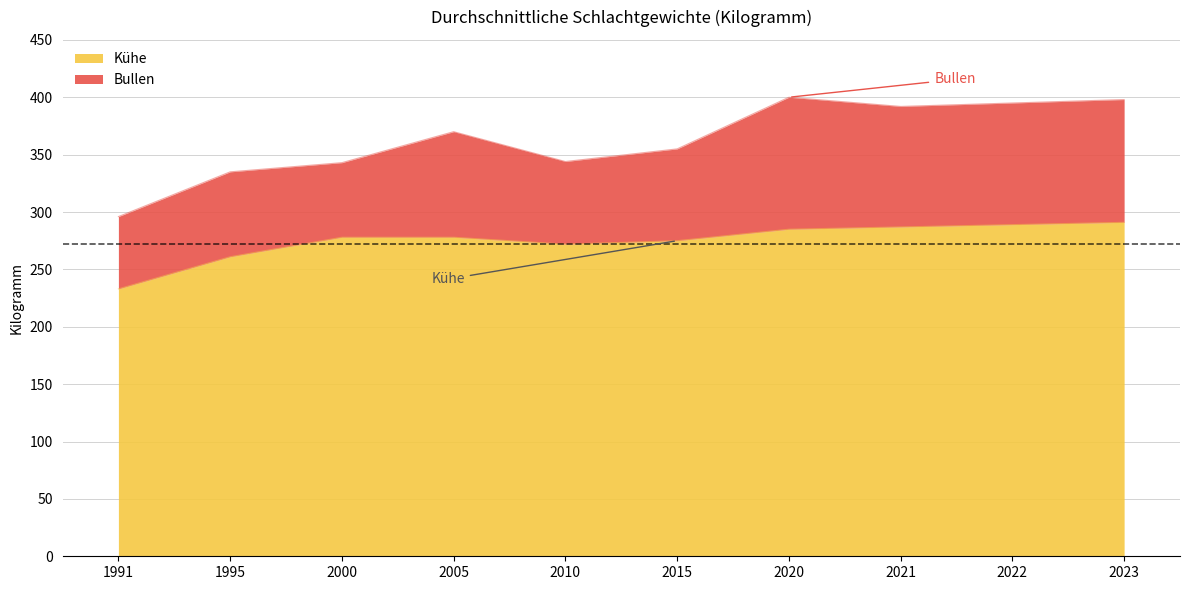

At which category does Bullen reach its first local peak?

2005